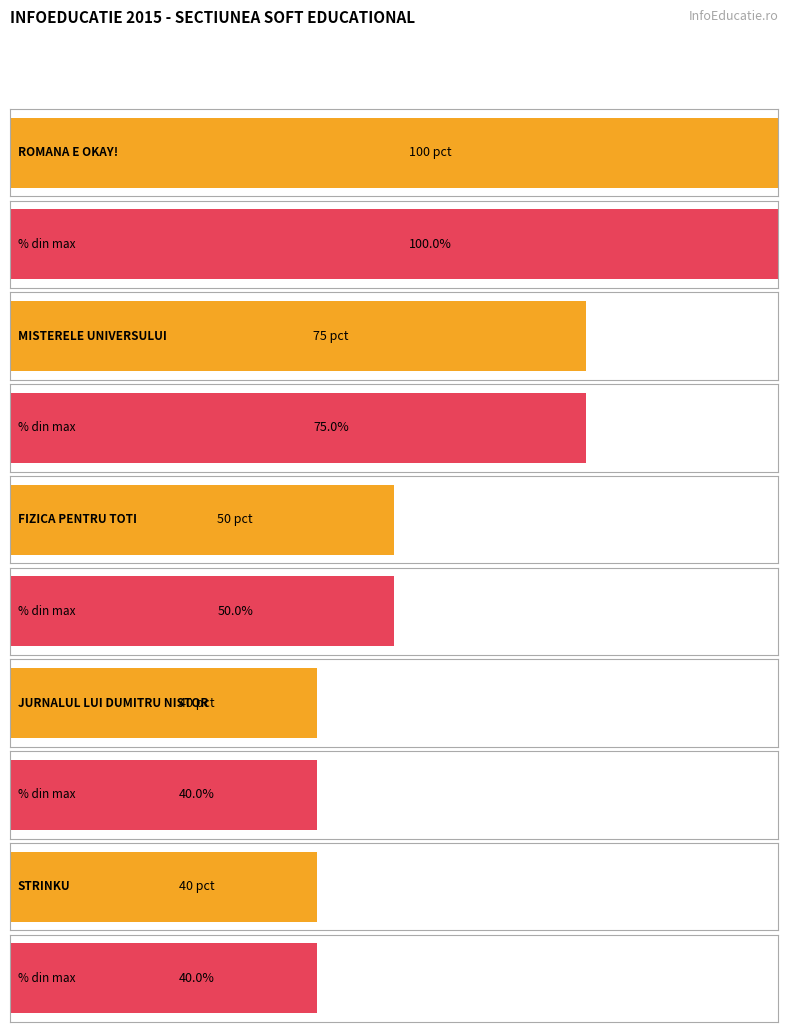

How many bars are there in total?

10